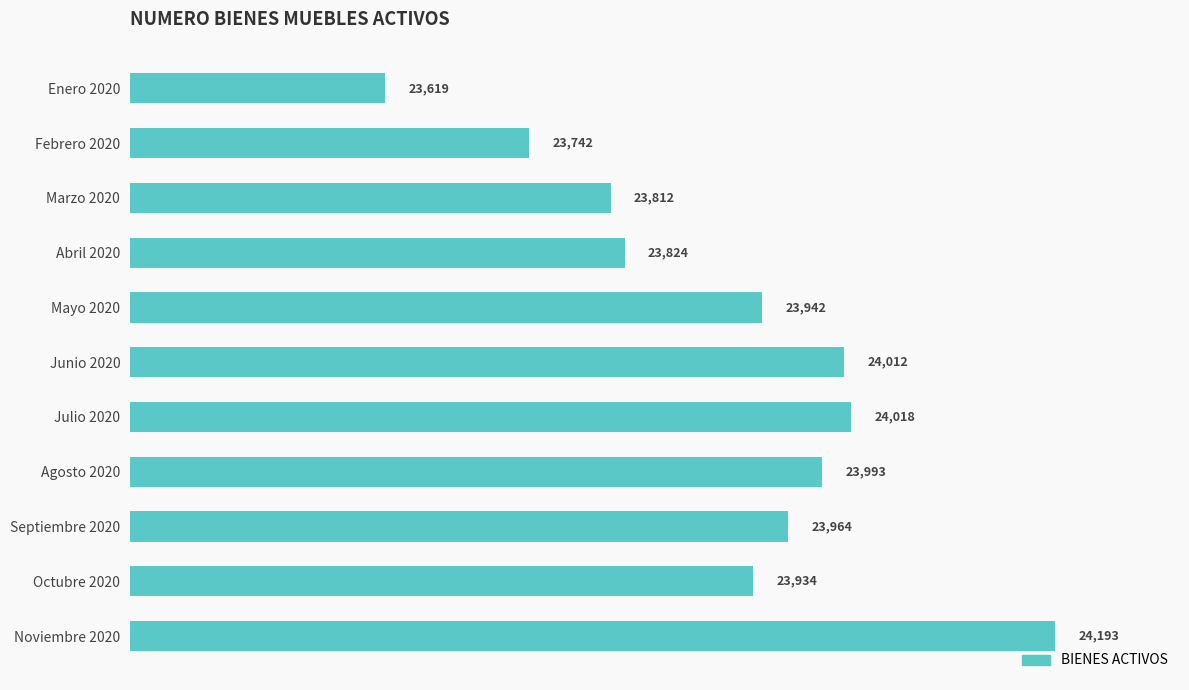

Reading top to bottom, transcribe all the data shown in this chart.

Enero 2020=23619	Febrero 2020=23742	Marzo 2020=23812	Abril 2020=23824	Mayo 2020=23942	Junio 2020=24012	Julio 2020=24018	Agosto 2020=23993	Septiembre 2020=23964	Octubre 2020=23934	Noviembre 2020=24193